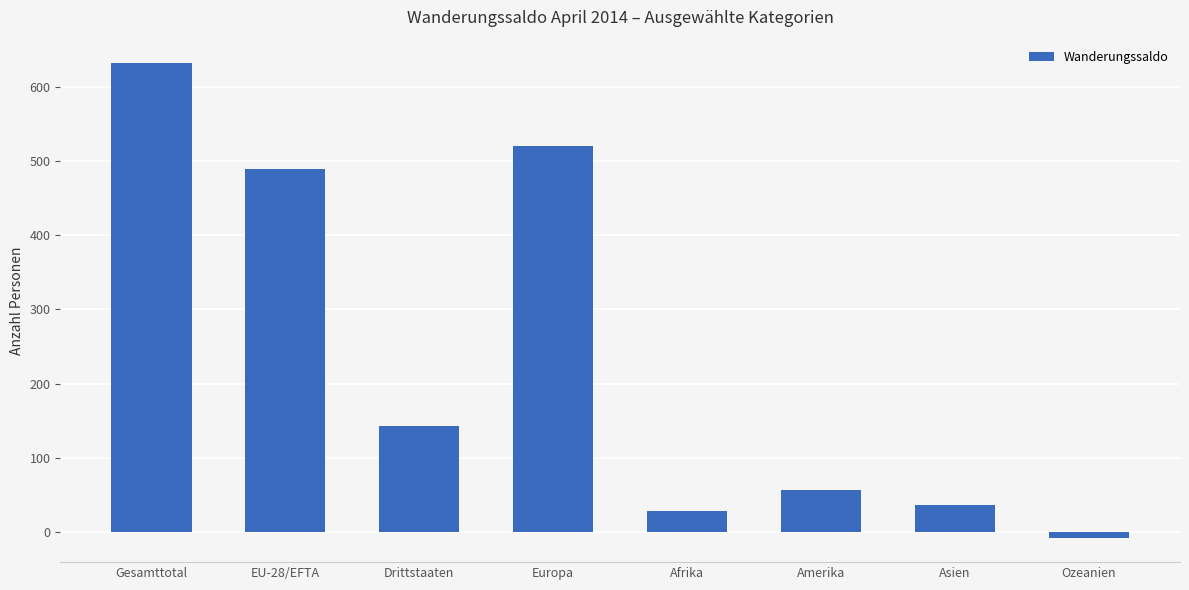

Is it true that the value at EU-28/EFTA is 339?

False